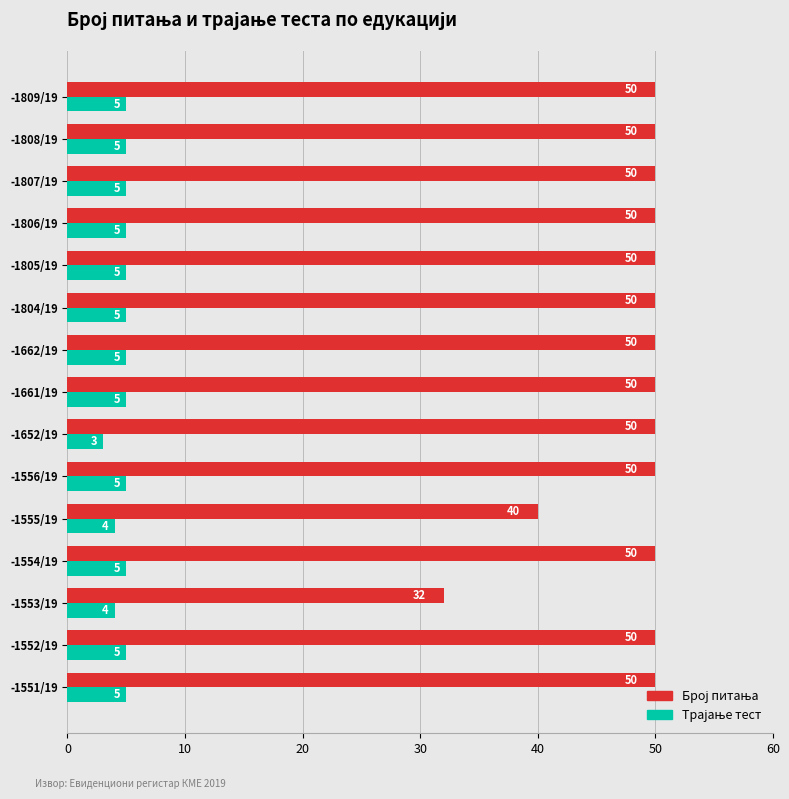

Which category has the lowest value across all series?

-1652/19